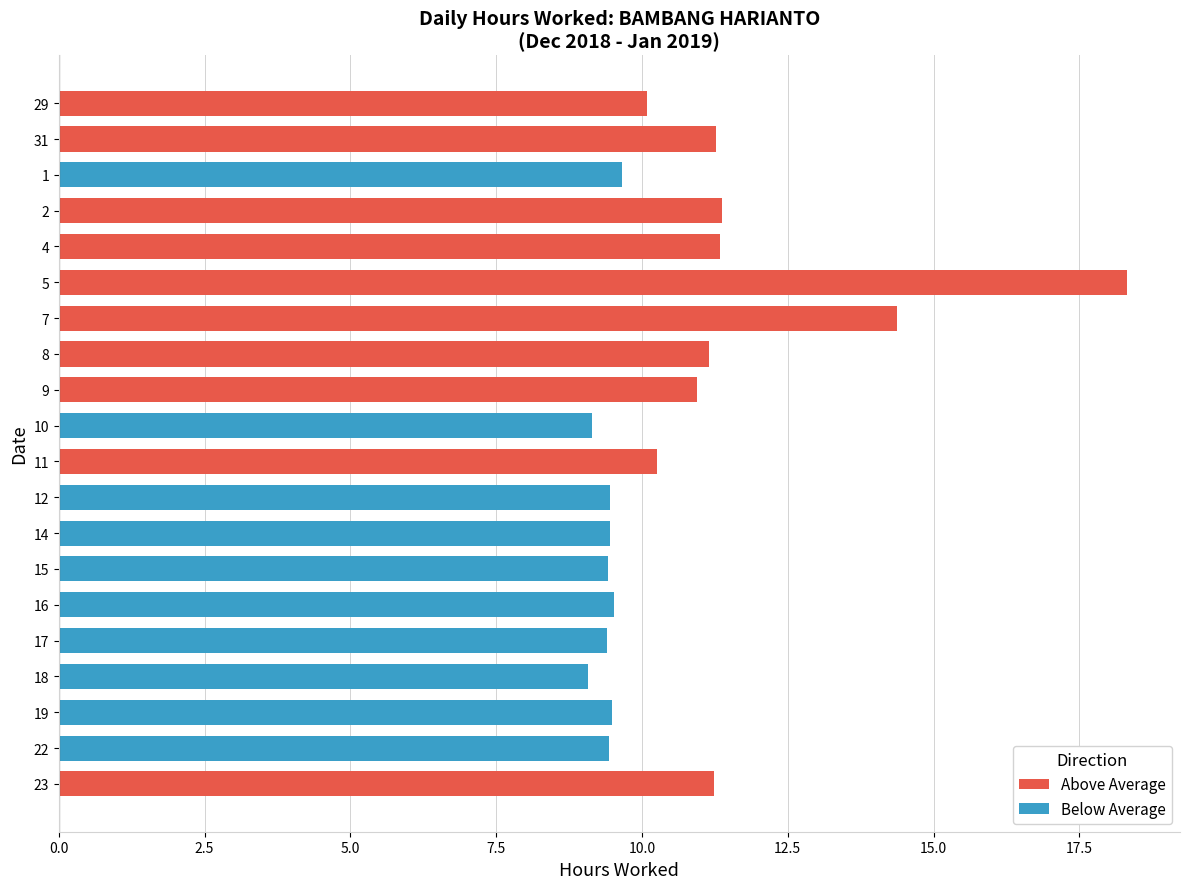

What is the sum of all values?

214.4